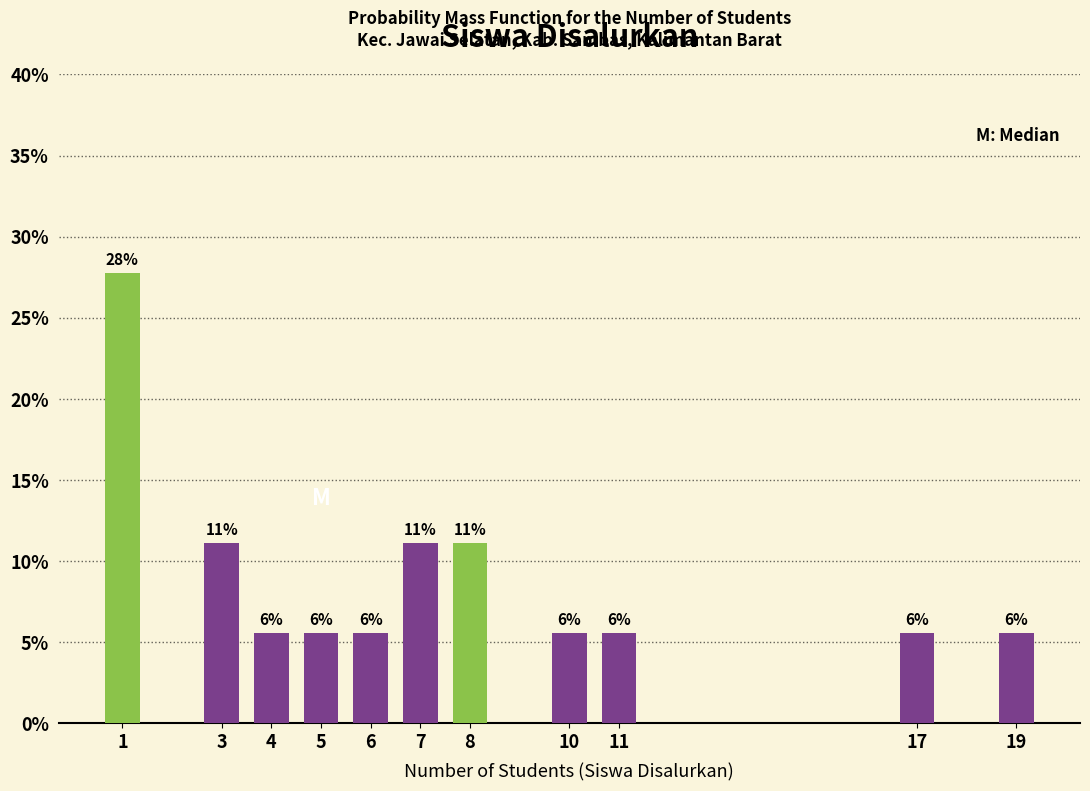

How many bars are there in total?

11